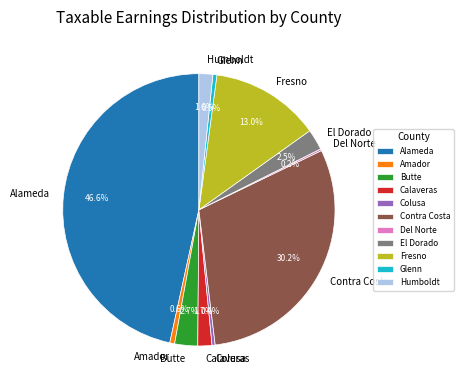

Does Butte account for over 50% of the chart?

No